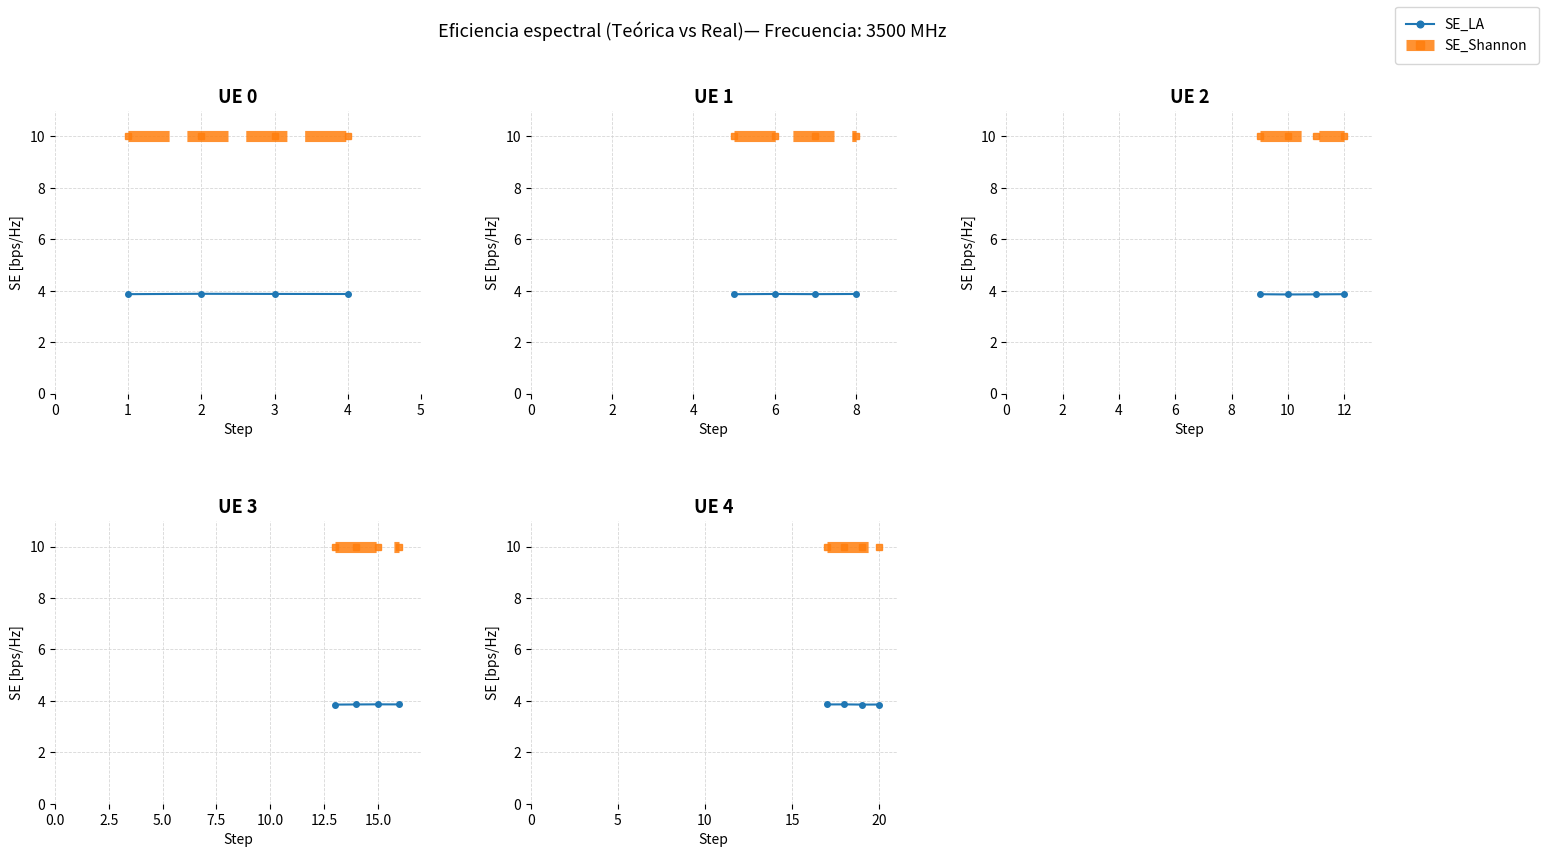

True or false: SE_LA and SE_Shannon intersect in this chart.

False